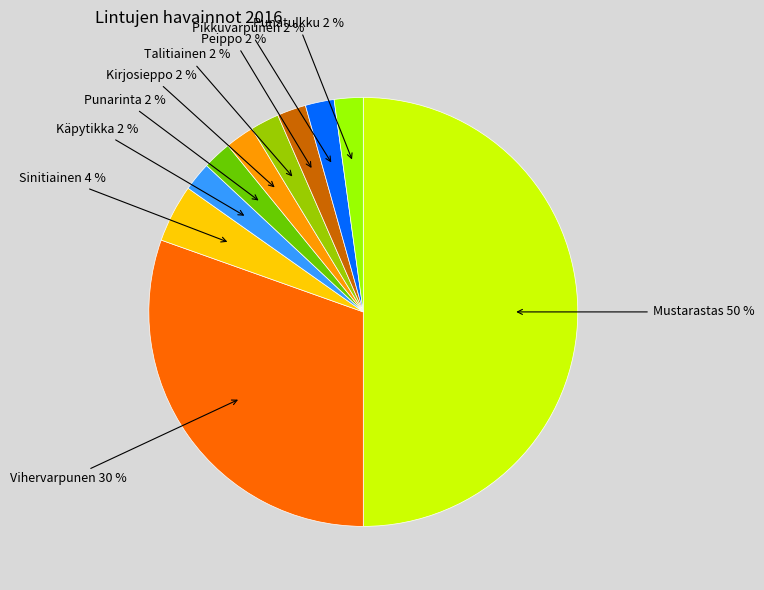

Does Kirjosieppo represent more than half of the total?

No